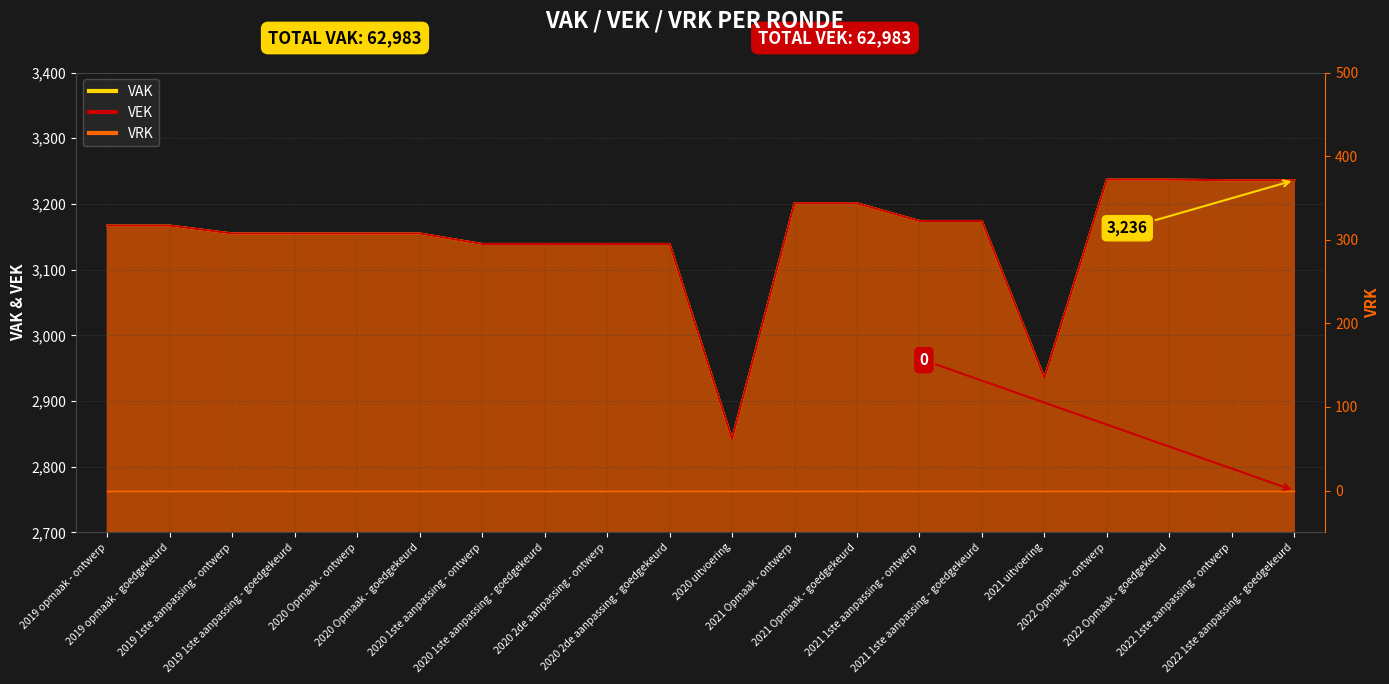

Where is the first local minimum for VAK?

2020 uitvoering